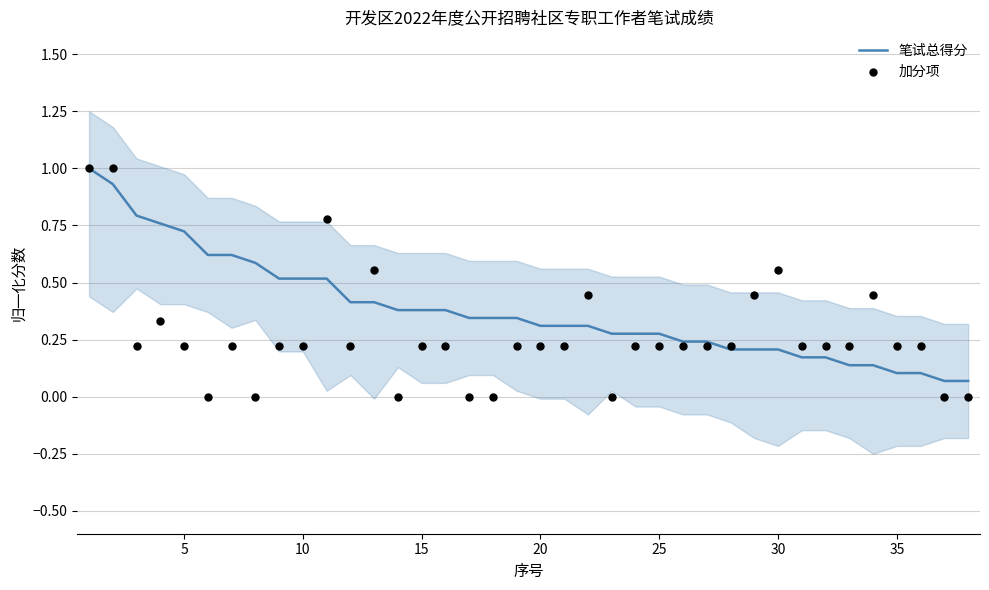

Which series reaches the minimum Y coordinate?

加分项